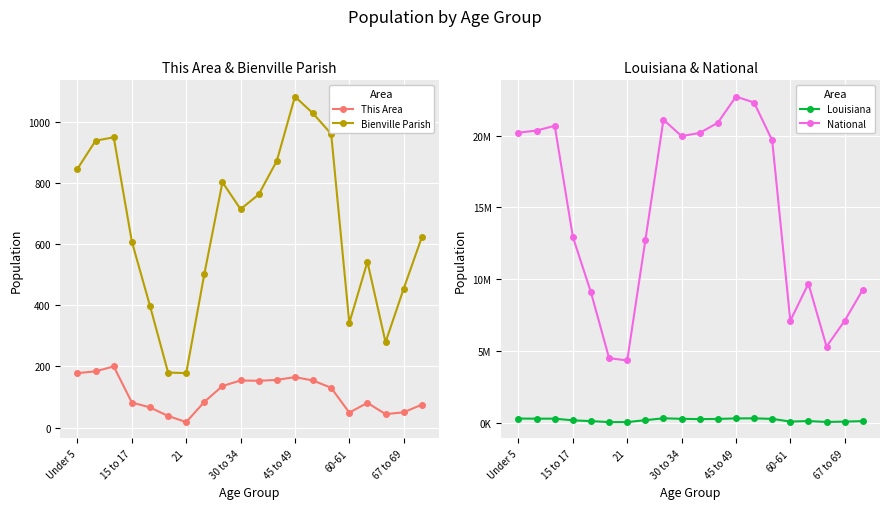

Reading left to right, what are all the values shown in this chart?

This Area: 178	184	200	82	66	38	18	84	136	154	153	156	165	154	130	49	81	44	50	75
Bienville Parish: 846	938	949	608	398	180	178	502	802	714	762	872	1082	1027	960	342	542	279	454	622
Louisiana: 314260	306362	306836	190557	136222	68251	67763	202295	332925	295508	276479	288120	325046	329329	292567	103687	139308	76663	101702	133629
National: 20201362	20348657	20677194	12954254	9086089	4519129	4354294	12712576	21101849	19962099	20179642	20890964	22708591	22298125	19664805	7113727	9704197	5319902	7115361	9278166